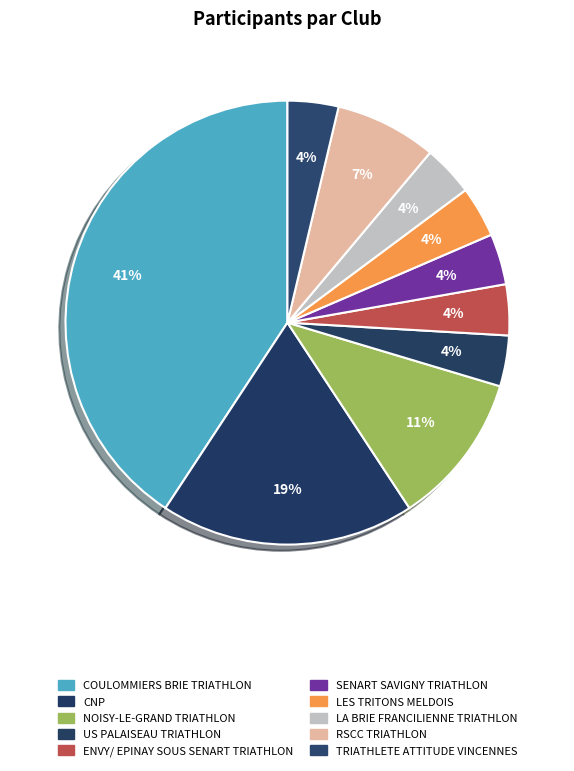

How many segments does this pie chart have?

10